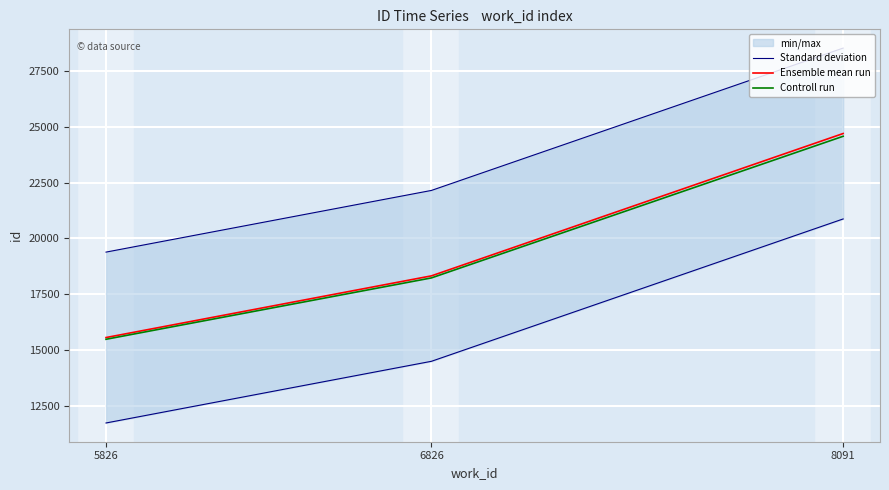

At which category is the sum across all series the highest?

8091